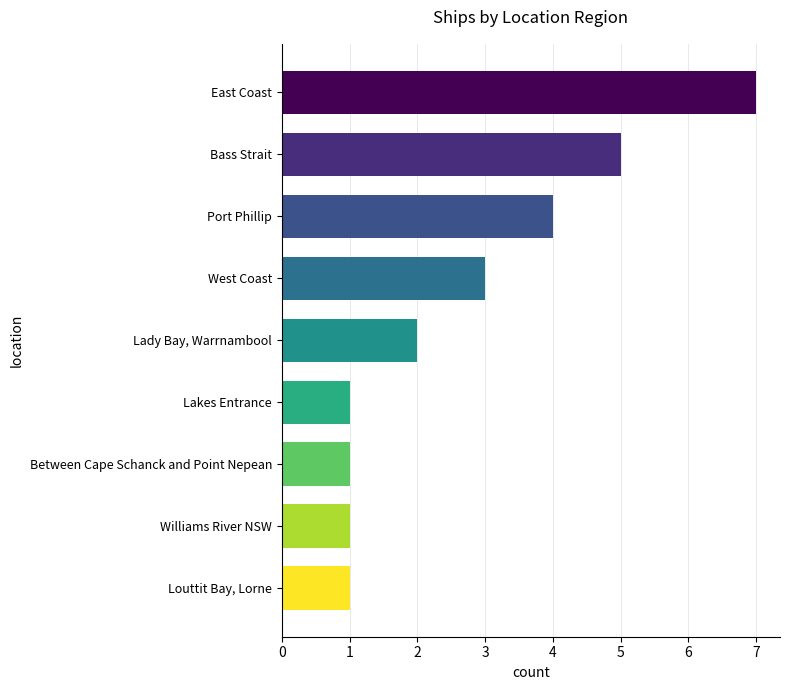

The chart shows a value of 5 at Bass Strait. True or false?

True